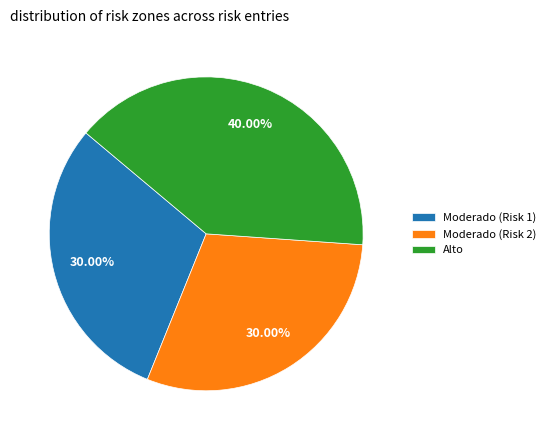

Do Alto and Moderado (Risk 1) together represent more than half of the pie?

Yes